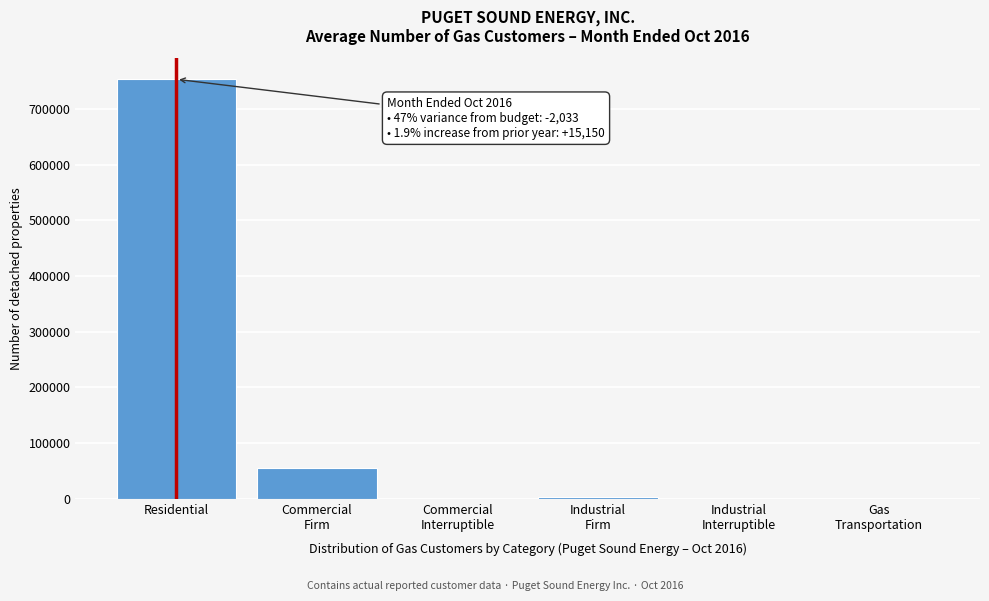

At which category does the chart reach its peak across all series?

Residential